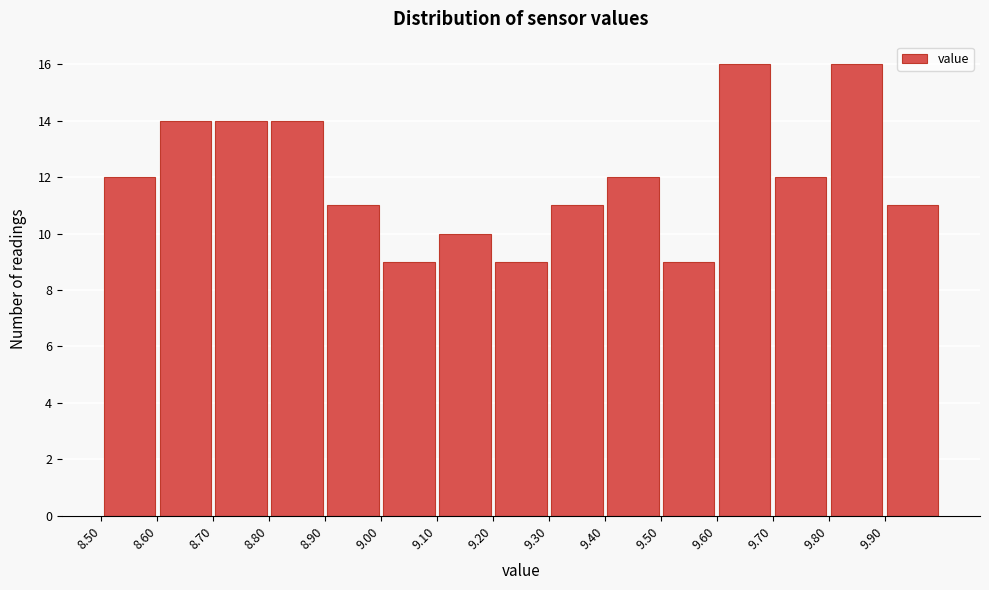

What is the height of the bar covering 9.8 to 9.9 on the x-axis? The values are not printed on the chart, so give them approximately, as read against the axis.

16